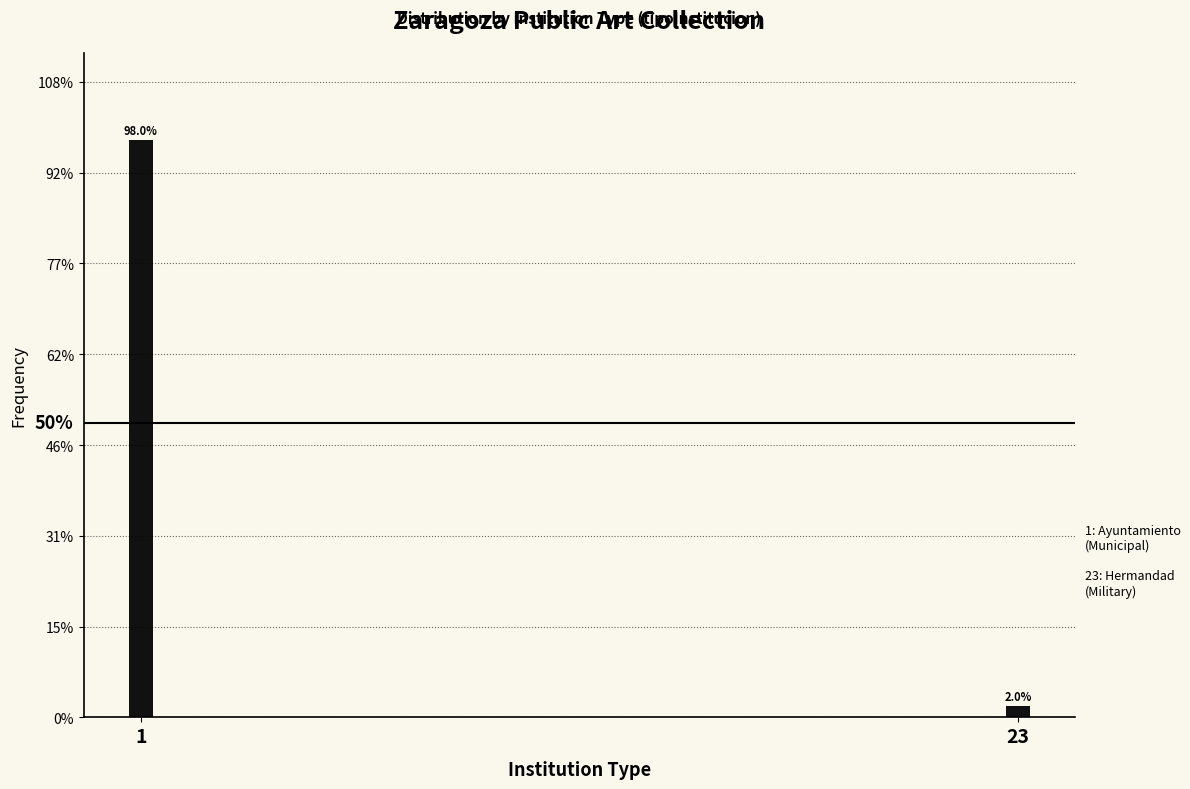

Reading left to right, list all the values displayed in this chart.

98	2